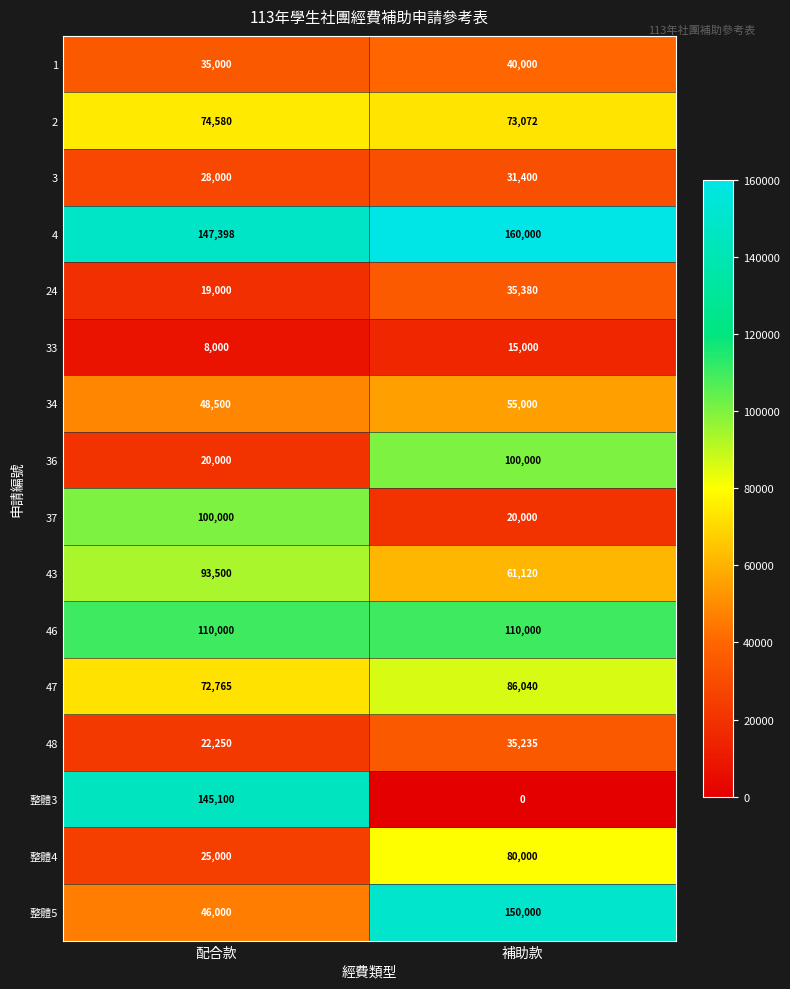

What is the difference between the 48 values at 補助款 and 配合款?

12985